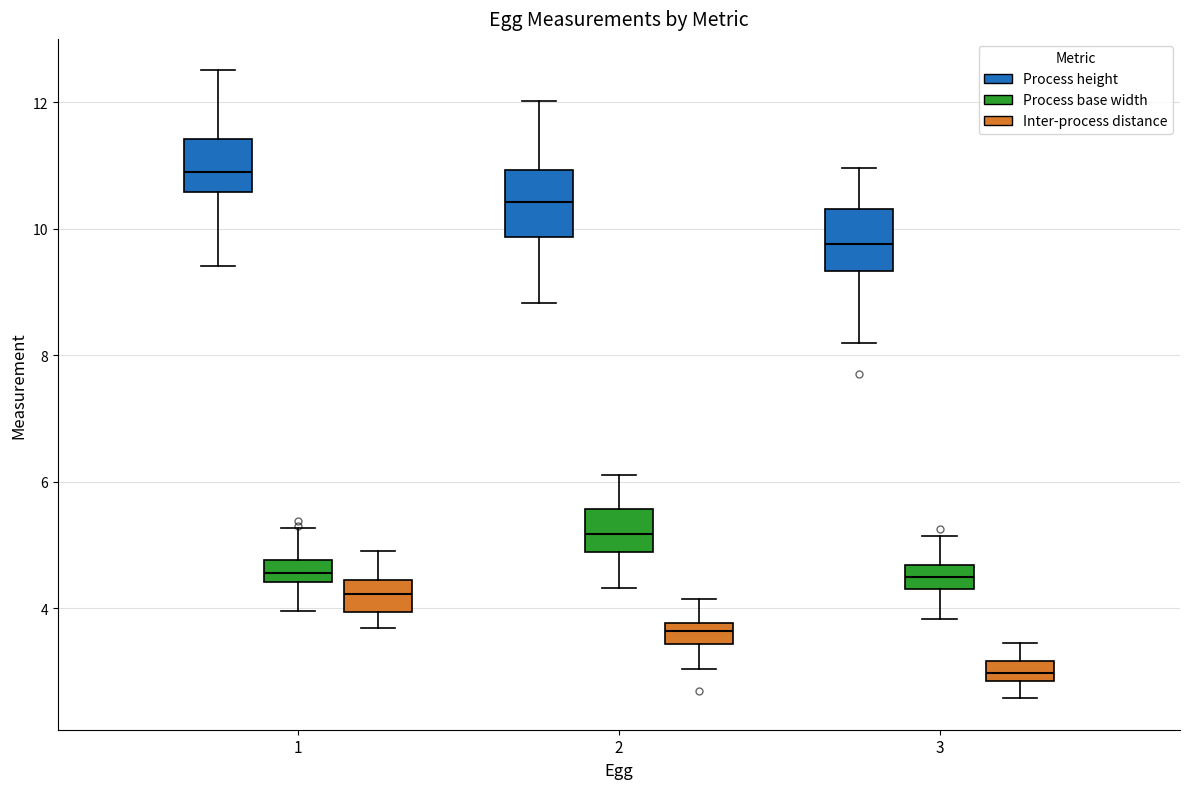

Where is the lower edge of the box for 3 (Process base width) on the y-axis? The values are not printed on the chart, so give them approximately, as read against the axis.

4.4